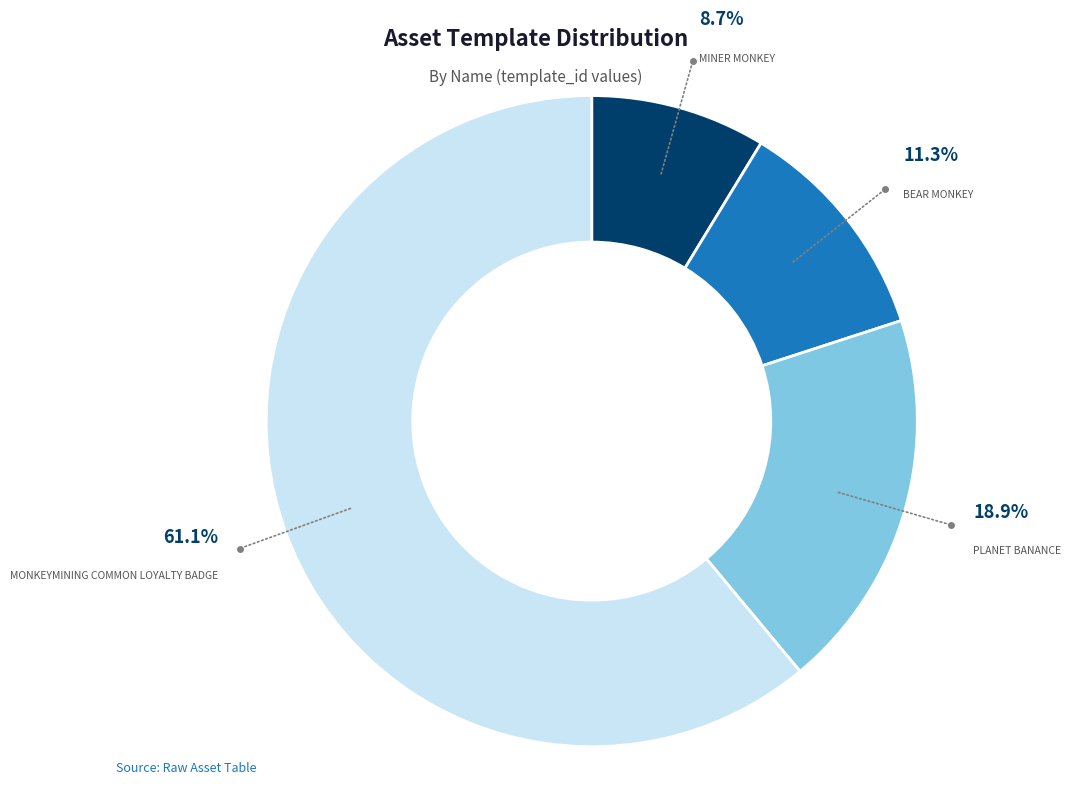

Is there a majority slice in this chart?

Yes